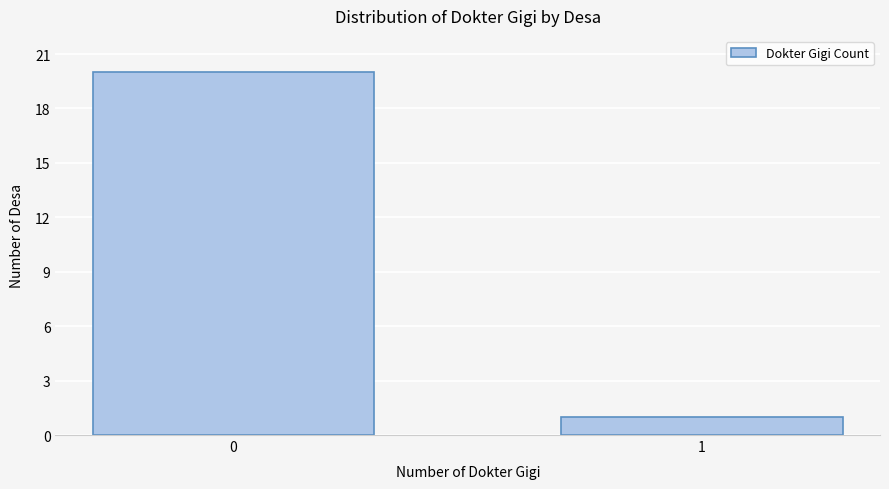

Reading left to right, transcribe all the data shown in this chart.

0=20	1=1